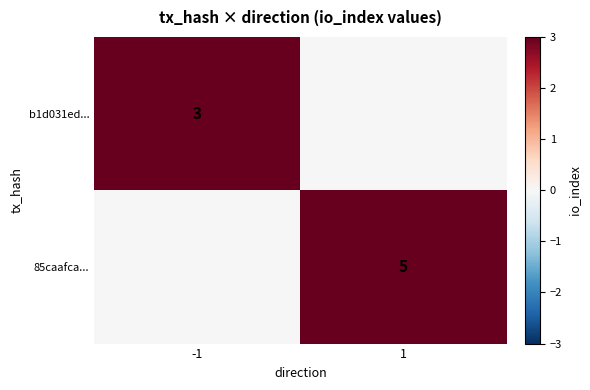

True or false: 85caafca... has a value of 5 at 1.

True